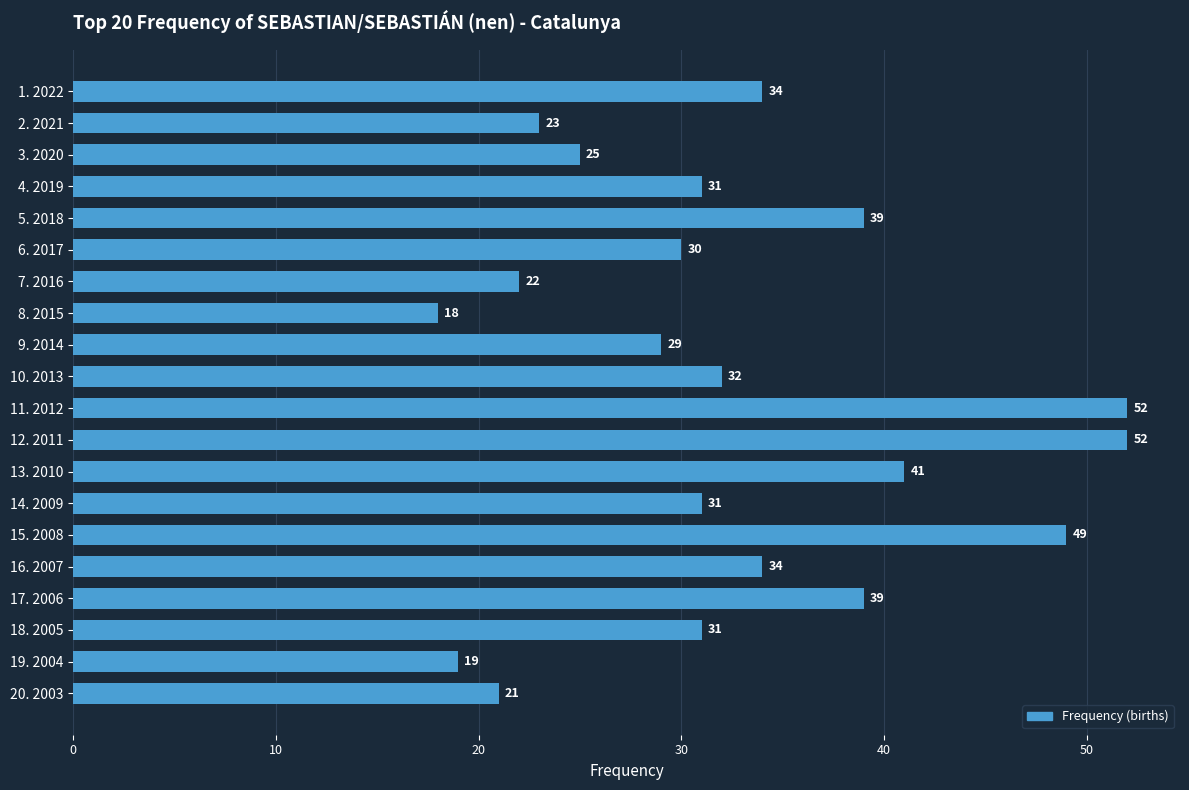

How many data points does each series have?

20